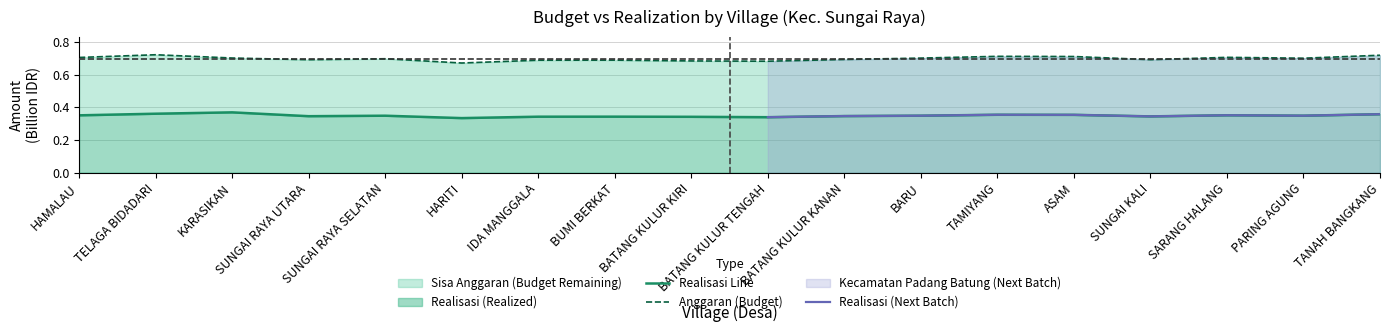

What is the label of the 15th point from the left?

SUNGAI KALI